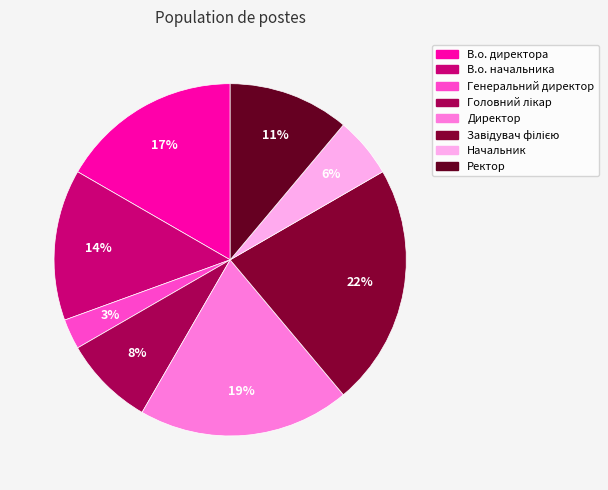

Is it true that Директор is 19% of the pie?

True